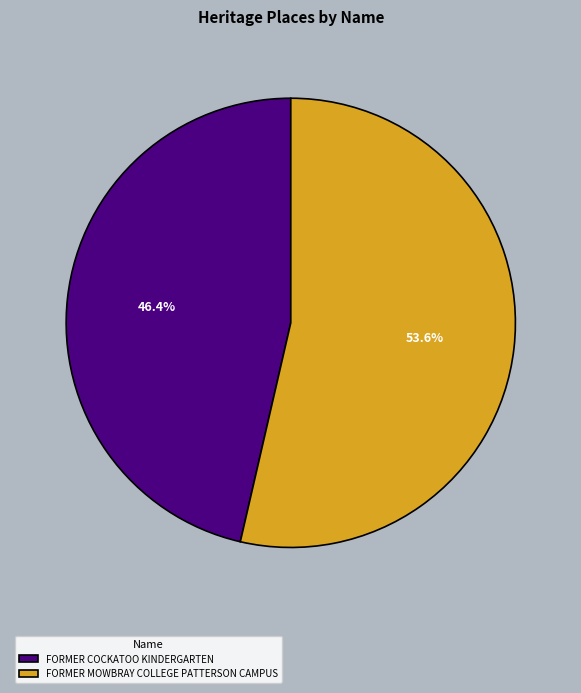

To the nearest percent, what is the average slice percentage?

50%